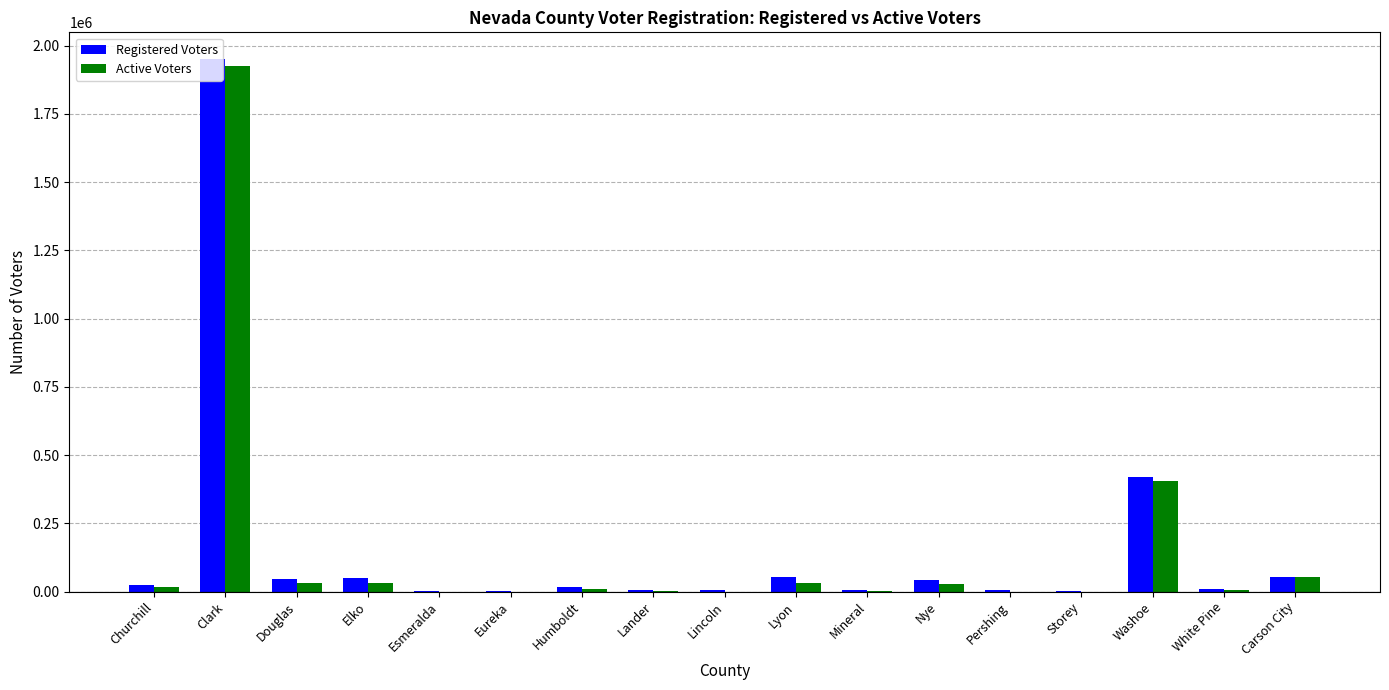

Is the value of Active Voters at Elko greater than the value of Registered Voters at Washoe?

No